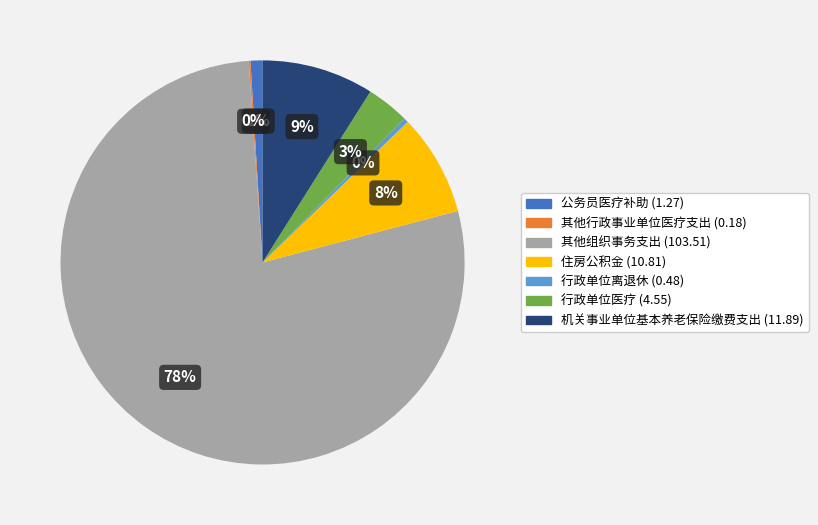

Do 公务员医疗补助 and 其他组织事务支出 together represent more than half of the pie?

Yes